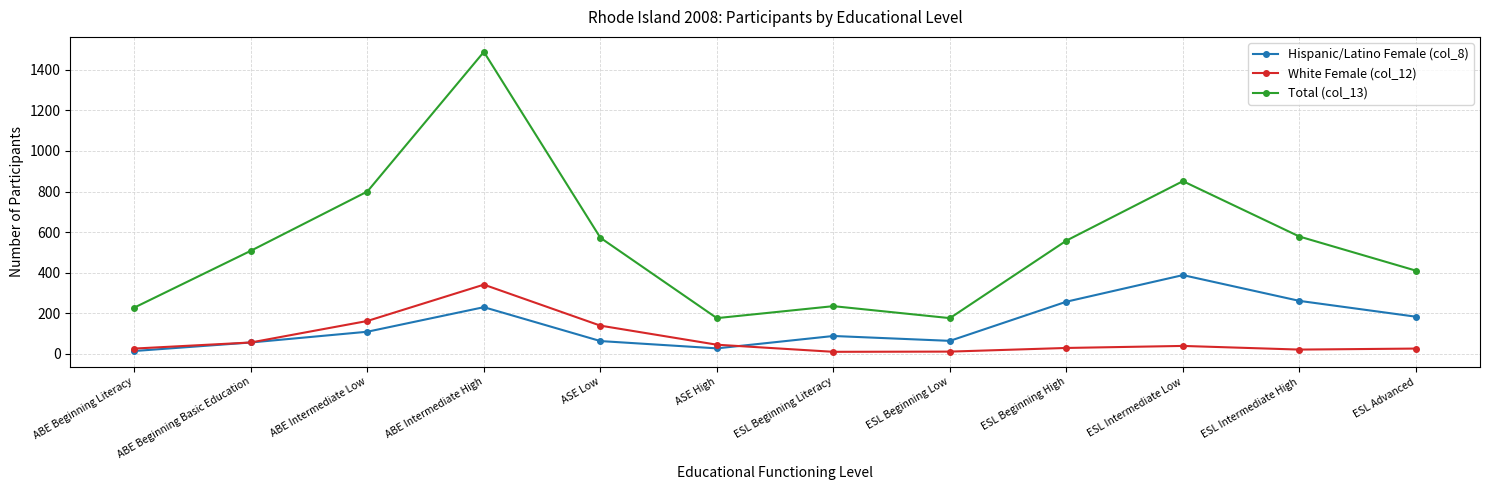

Where is the first local minimum for Total (col_13)?

ASE High